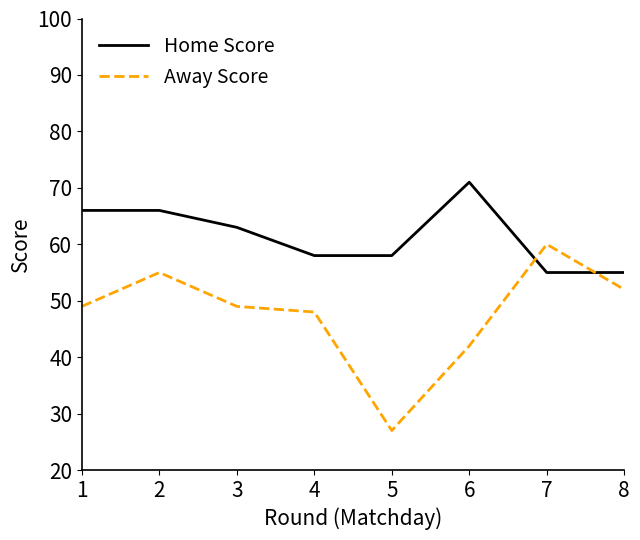

At how many categories does at least one series exceed 44?

8